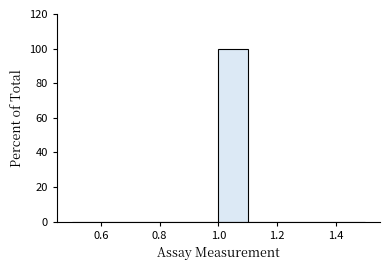

Reading left to right, list every bar in this chart as the range it spans on the x-axis followed by its height. The values are not printed on the chart, so give them approximately, as read against the axis.

0.5 to 0.6: 0
0.6 to 0.7: 0
0.7 to 0.8: 0
0.8 to 0.9: 0
0.9 to 1.0: 0
1.0 to 1.1: 100
1.1 to 1.2: 0
1.2 to 1.3: 0
1.3 to 1.4: 0
1.4 to 1.5: 0